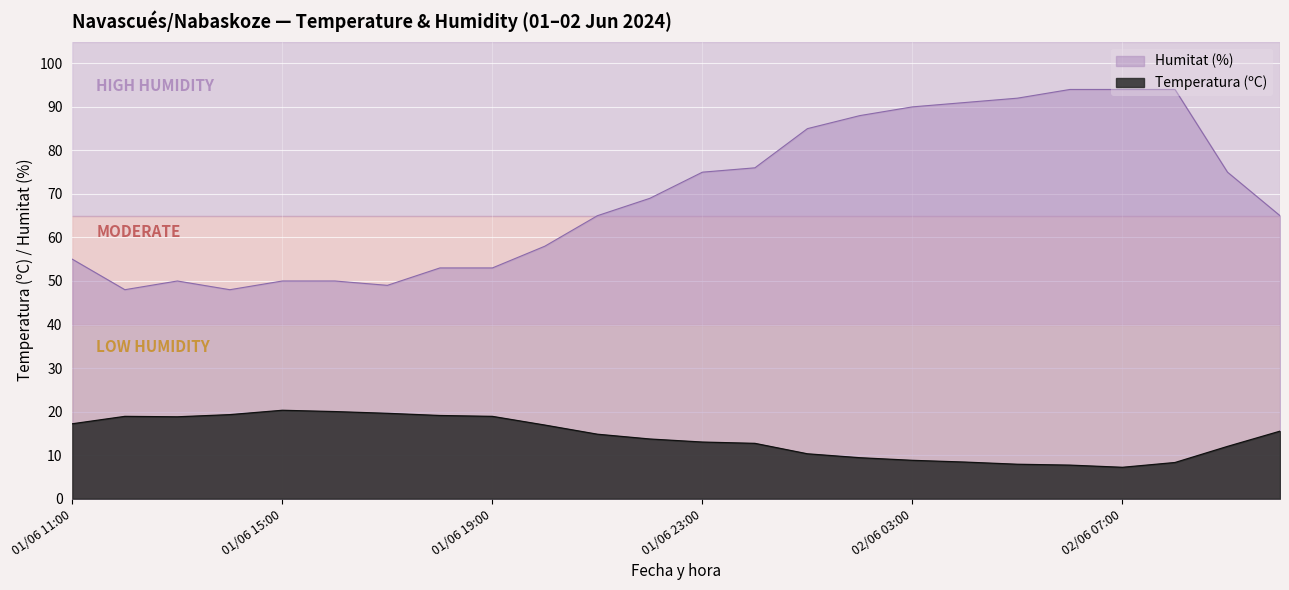

List the series in order of their overall mean, highest first.

Humitat (%), Temperatura (ºC)